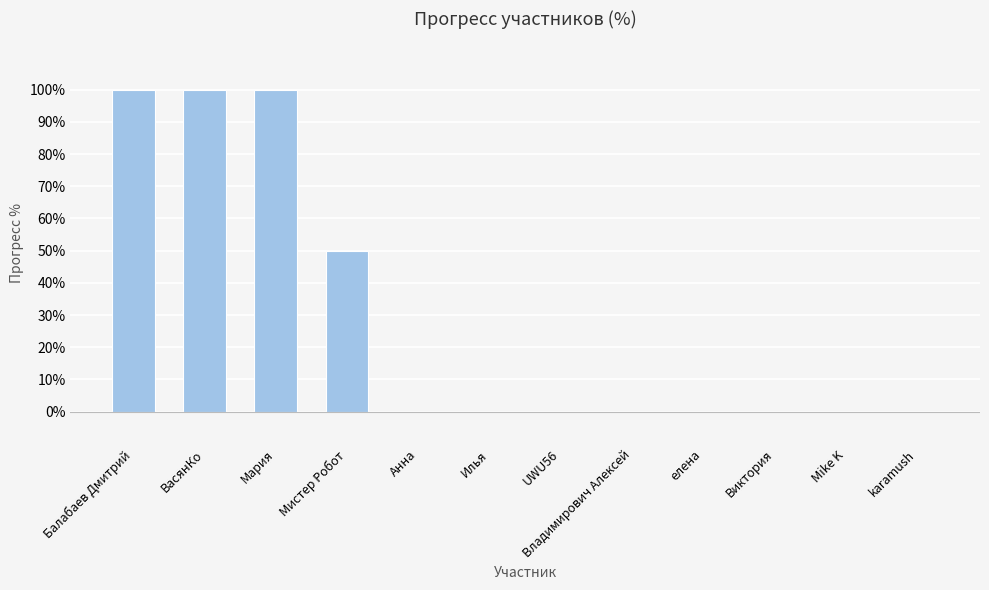

What is the average value?

29